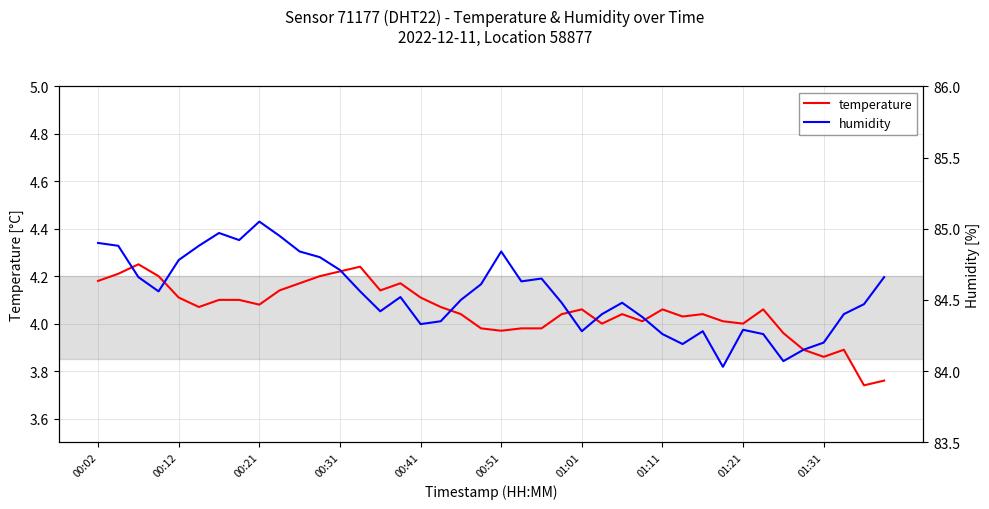

Is it true that temperature equals 6.6 at 01:31?

False